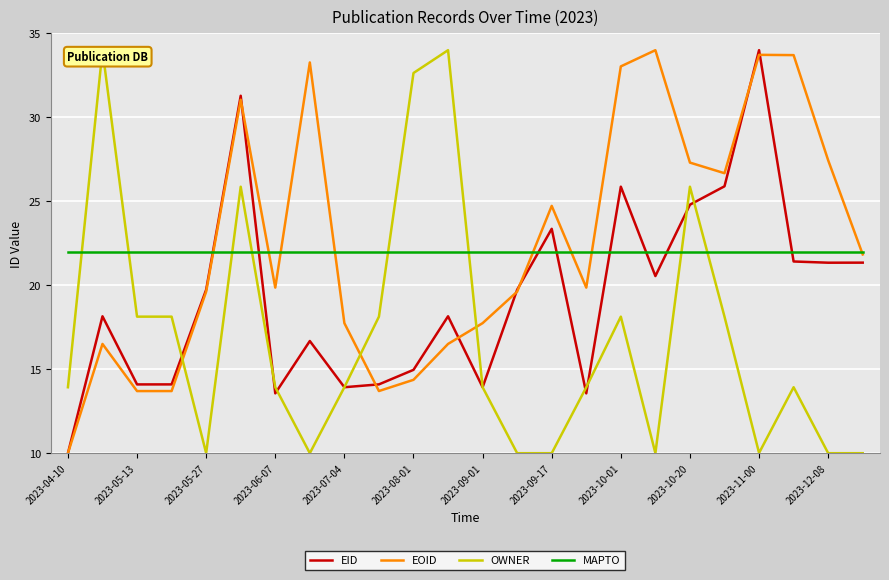

The value of EID at 2023-09-01 is 22.7. True or false?

False